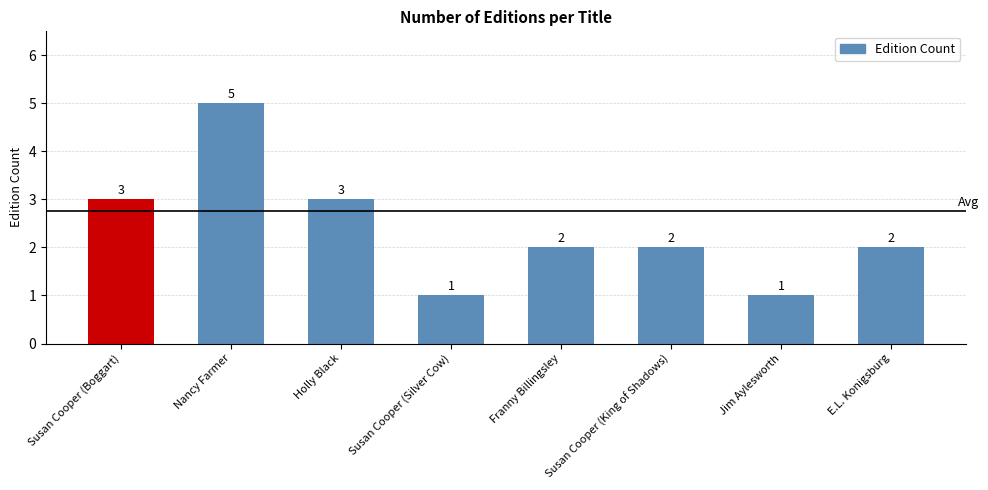

Reading left to right, list all the values displayed in this chart.

3	5	3	1	2	2	1	2